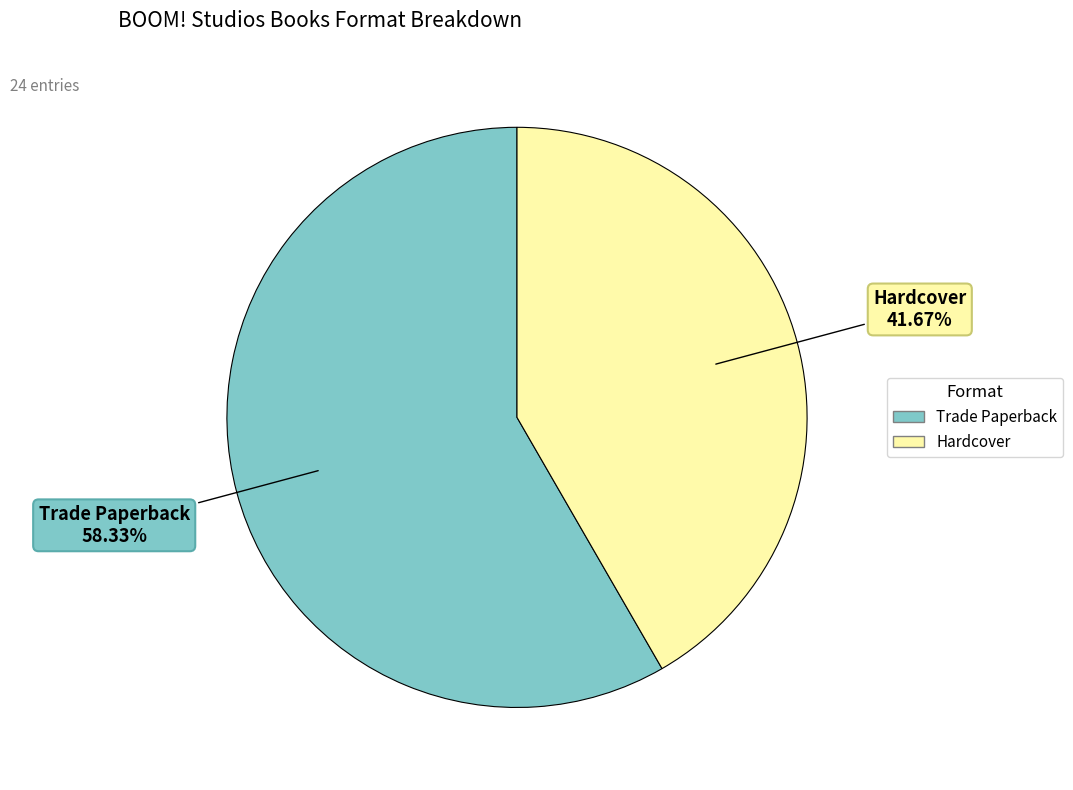

What is the majority slice?

Trade Paperback